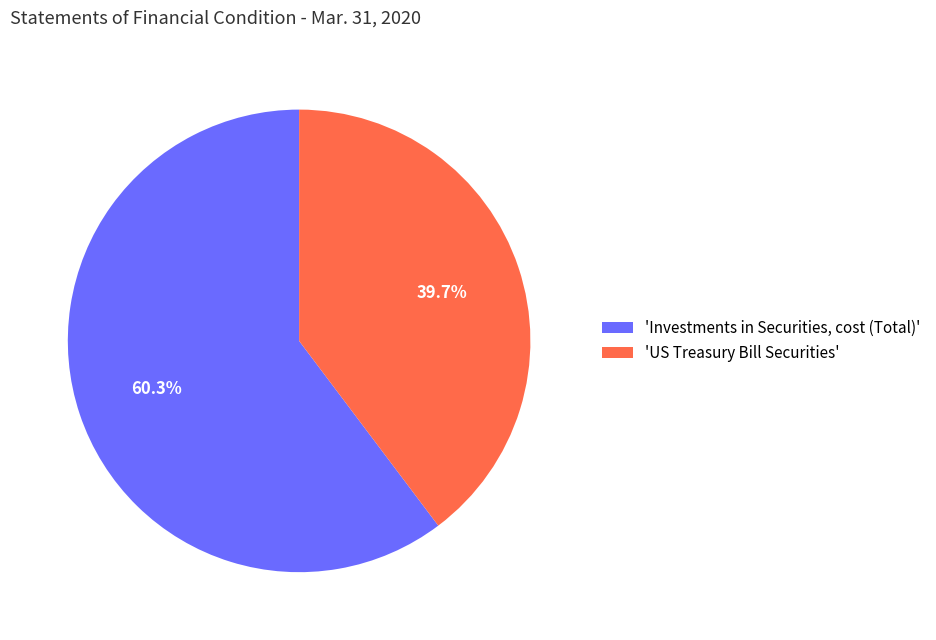

Is the sum of 'US Treasury Bill Securities' and 'Investments in Securities, cost (Total)' greater than half?

Yes